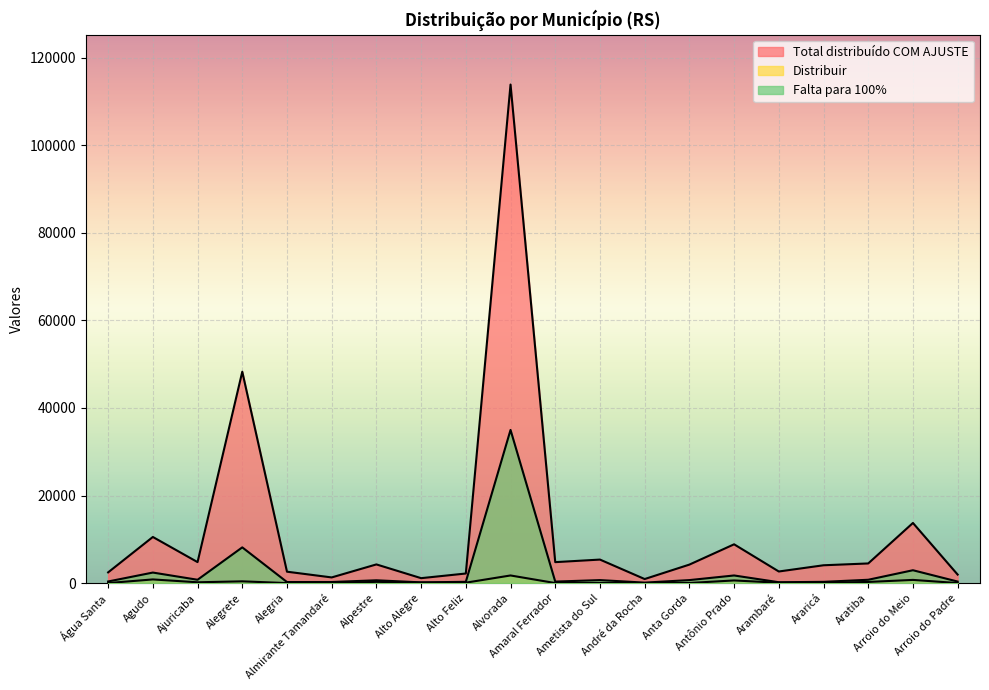

Is it true that Distribuir equals 12.4 at Alegria?

True